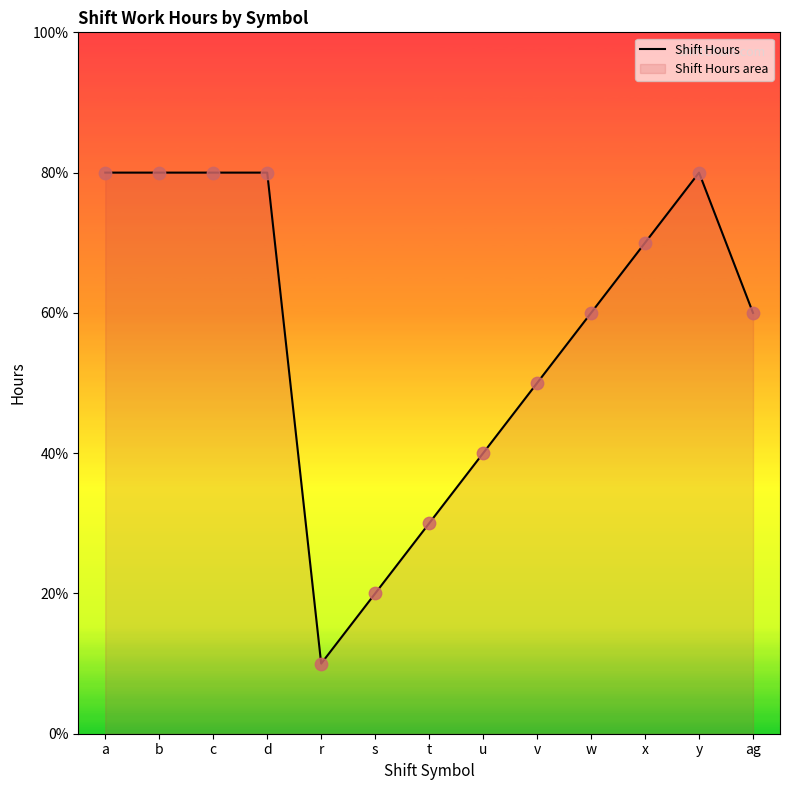

Which has a higher value, w or t?

w